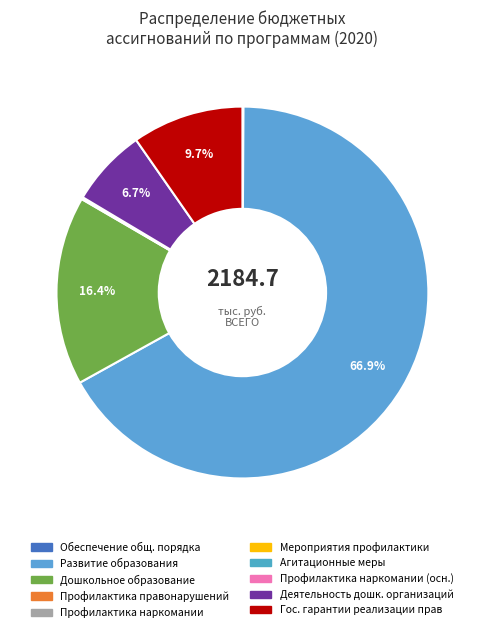

How many slices are in this pie chart?

10